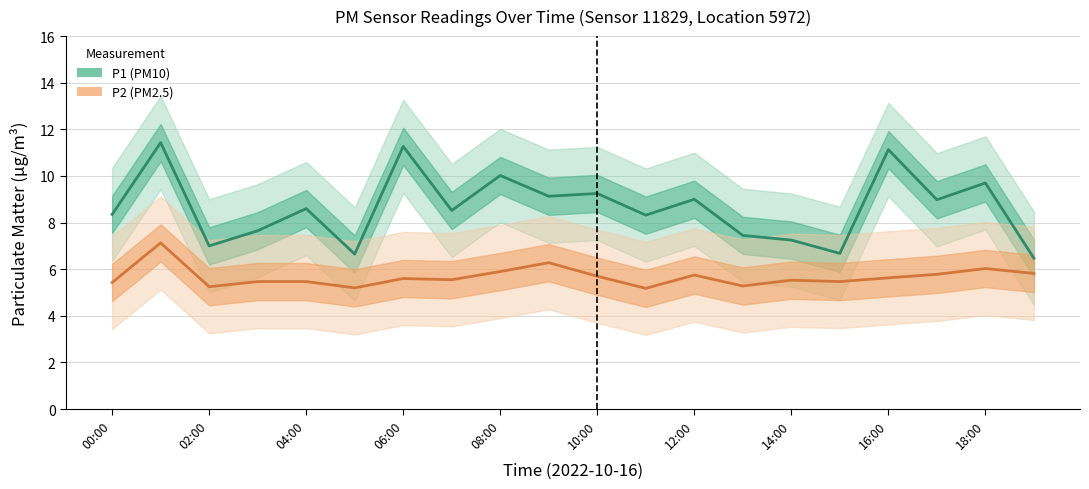

The value of P1 (PM10) at 12:00 is 9.0. True or false?

True